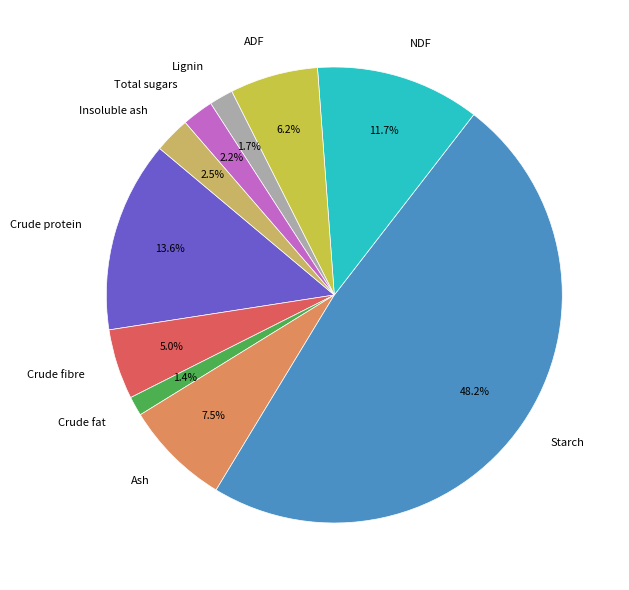

Between Lignin and Ash, which is larger?

Ash